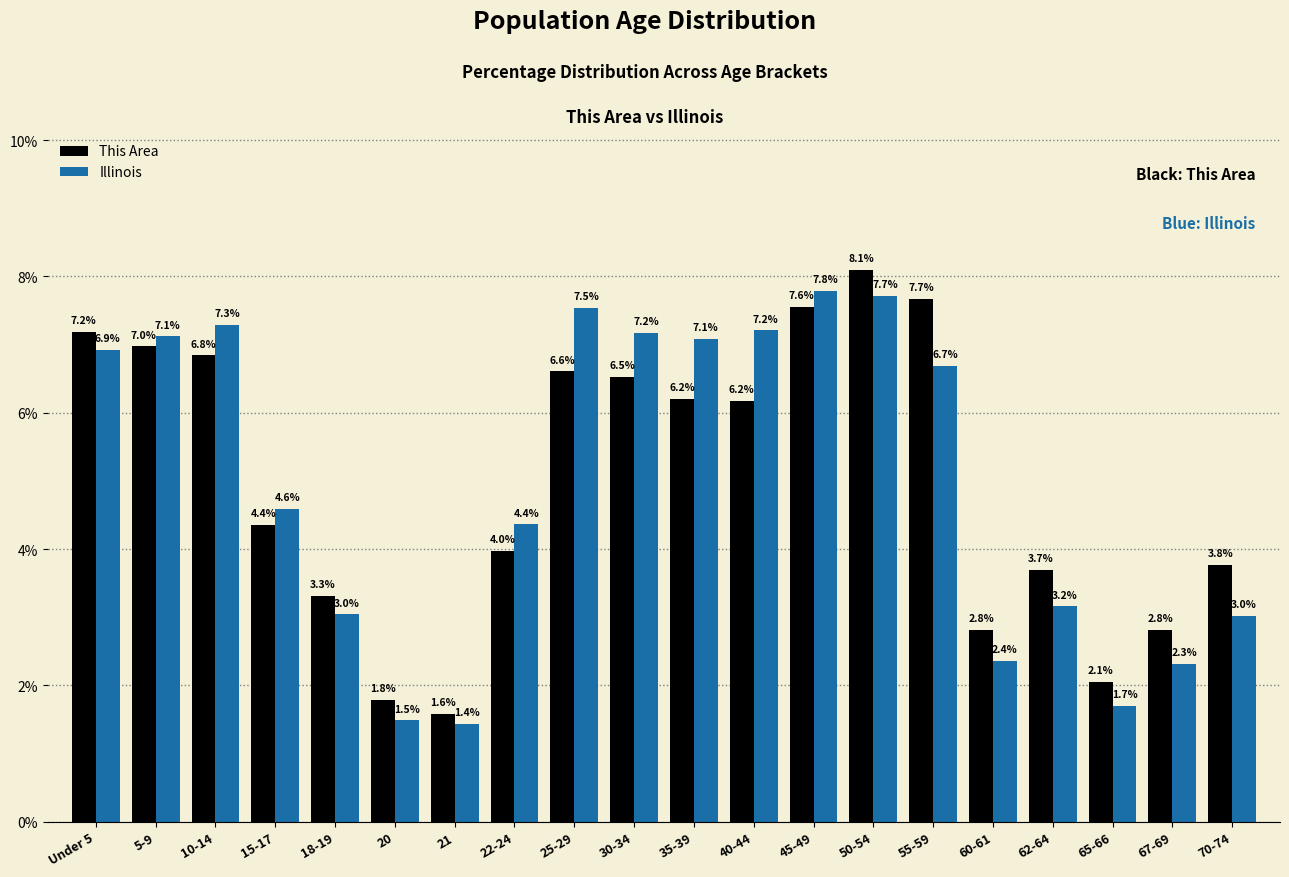

Reading left to right, list all the values displayed in this chart.

This Area: 7.2	7.0	6.8	4.4	3.3	1.8	1.6	4.0	6.6	6.5	6.2	6.2	7.6	8.1	7.7	2.8	3.7	2.1	2.8	3.8
Illinois: 6.9	7.1	7.3	4.6	3.0	1.5	1.4	4.4	7.5	7.2	7.1	7.2	7.8	7.7	6.7	2.4	3.2	1.7	2.3	3.0